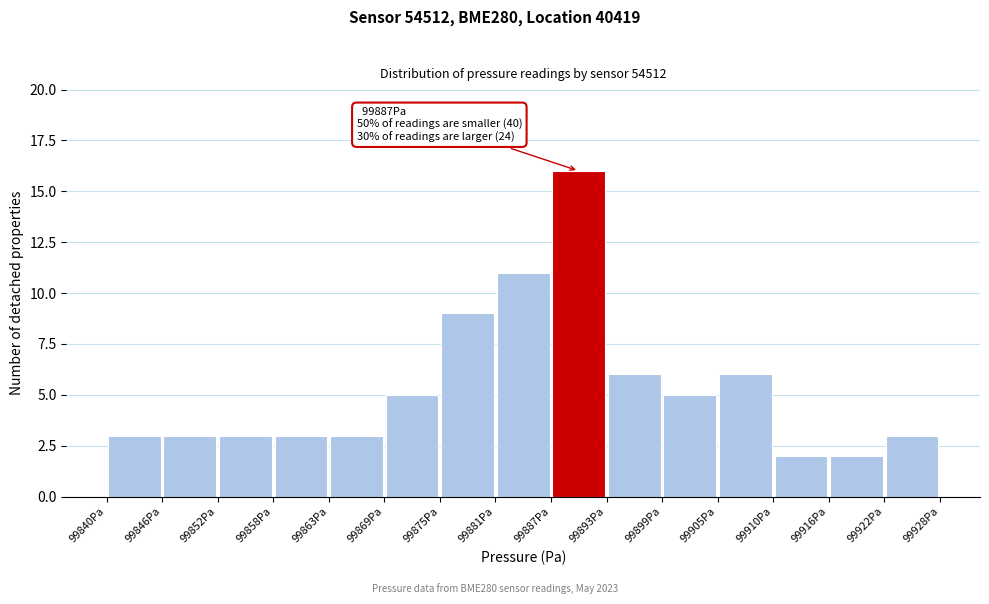

Over which range of the x-axis is the bar tallest?

99887 to 99893